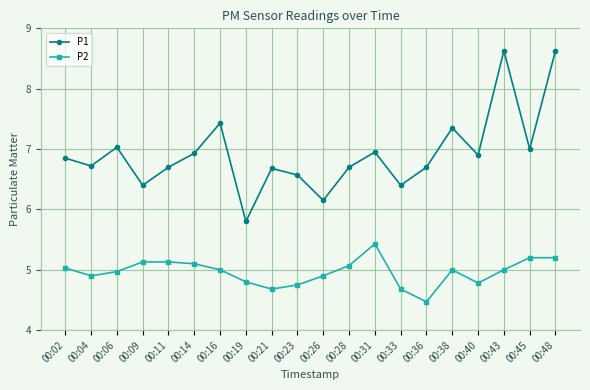

What are all the series names shown in the legend?

P1, P2